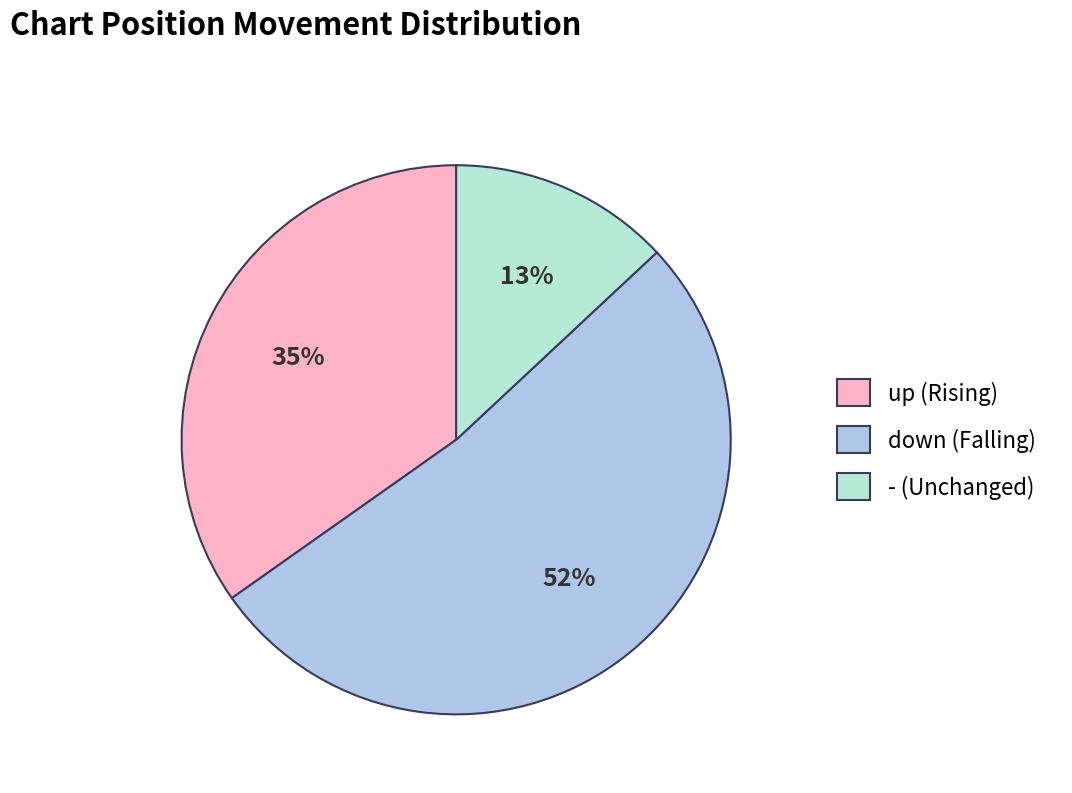

Is it true that down is 65% of the pie?

False